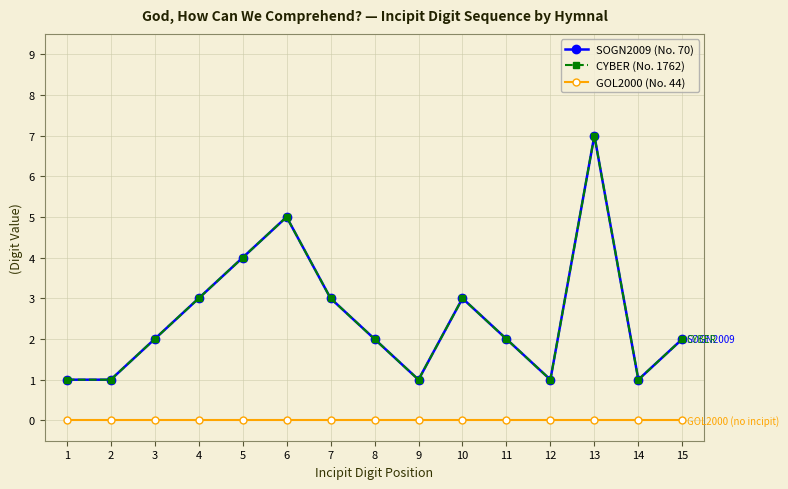

Is this an area chart (filled region under the line)?

No